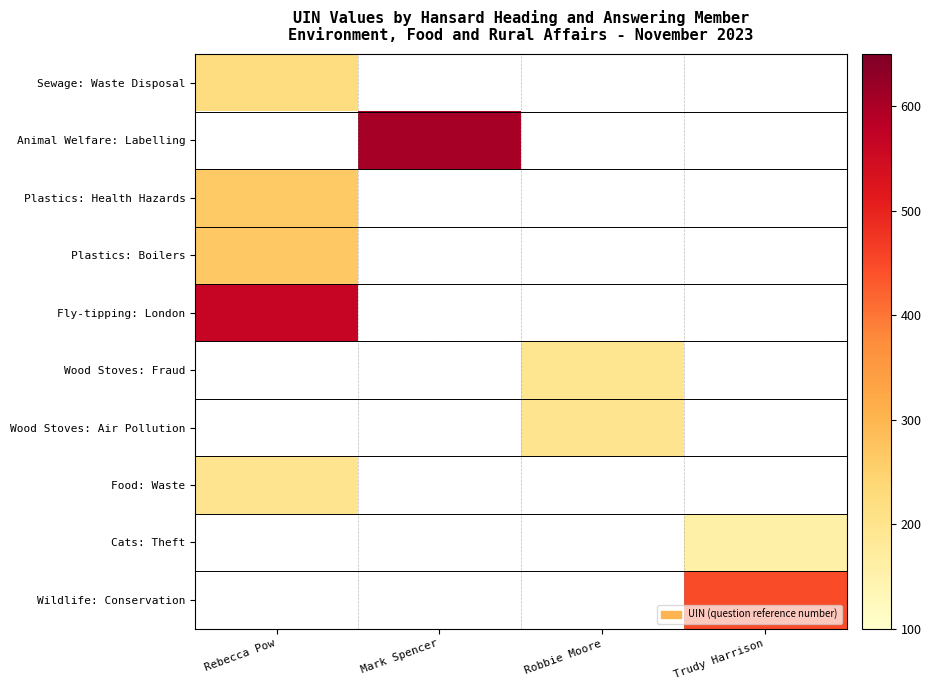

Read the Cats: Theft value at Trudy Harrison.

156.0